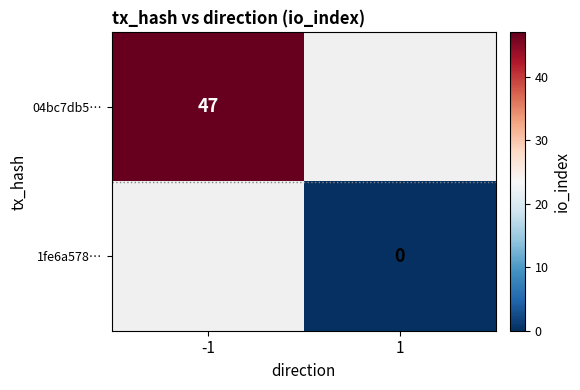

Is it true that 04bc7db5… equals 47 at -1?

True